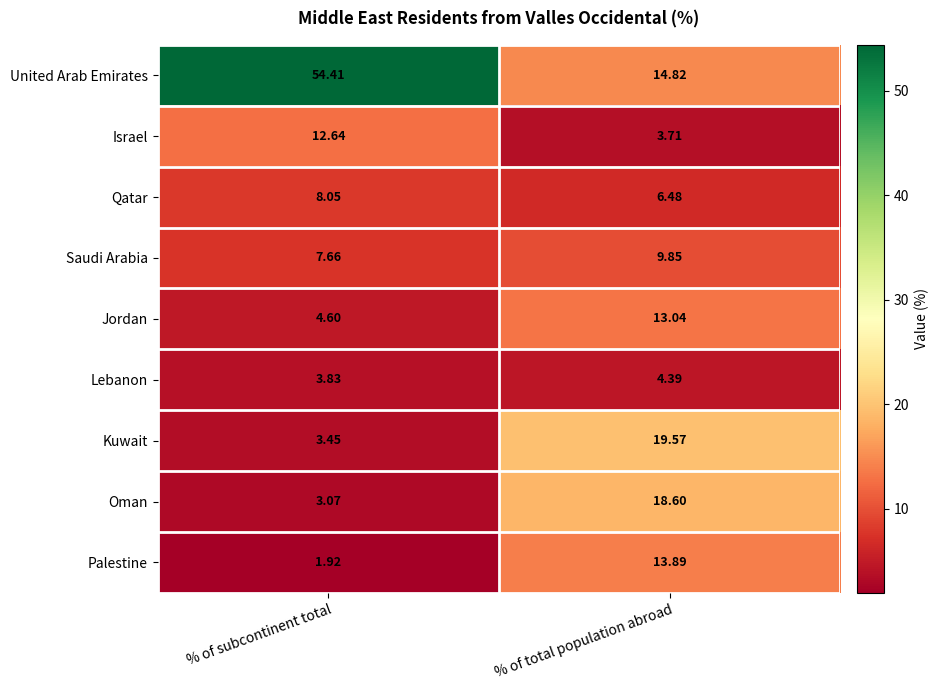

At which category is the sum across all series the highest?

% of total population abroad